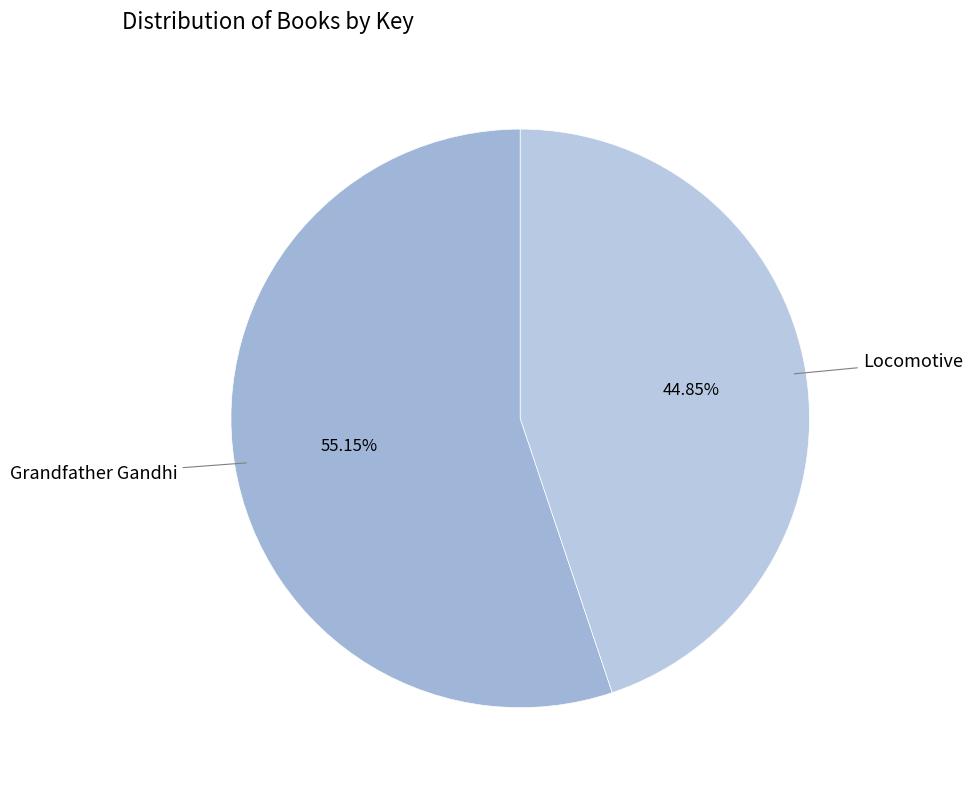

Combined, what portion of the pie is Locomotive and Grandfather Gandhi?

100.0%